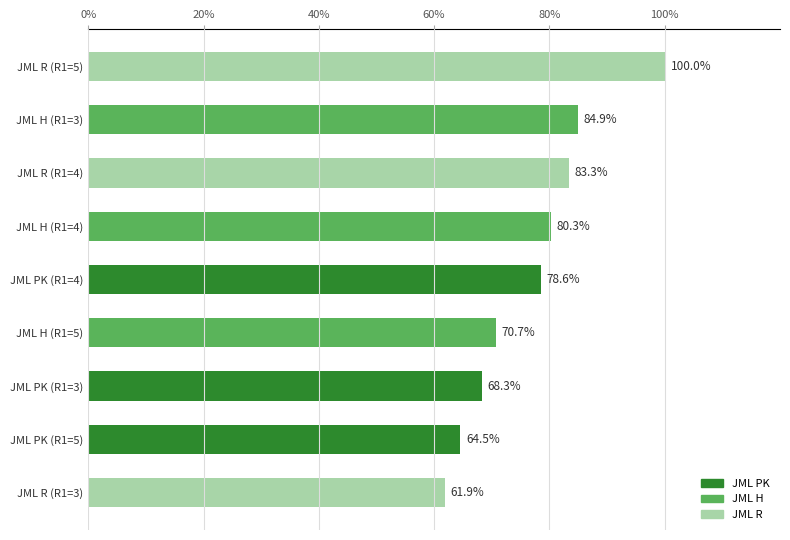

What is the difference between the second highest and minimum values?

23.0